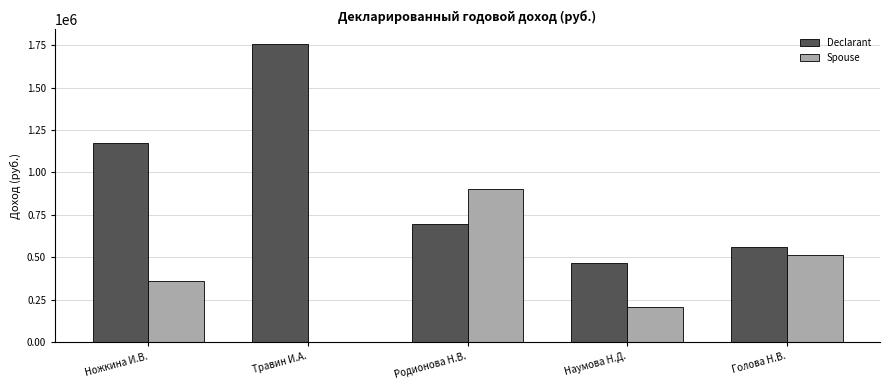

What is the highest value of the Declarant series?

1757453.4